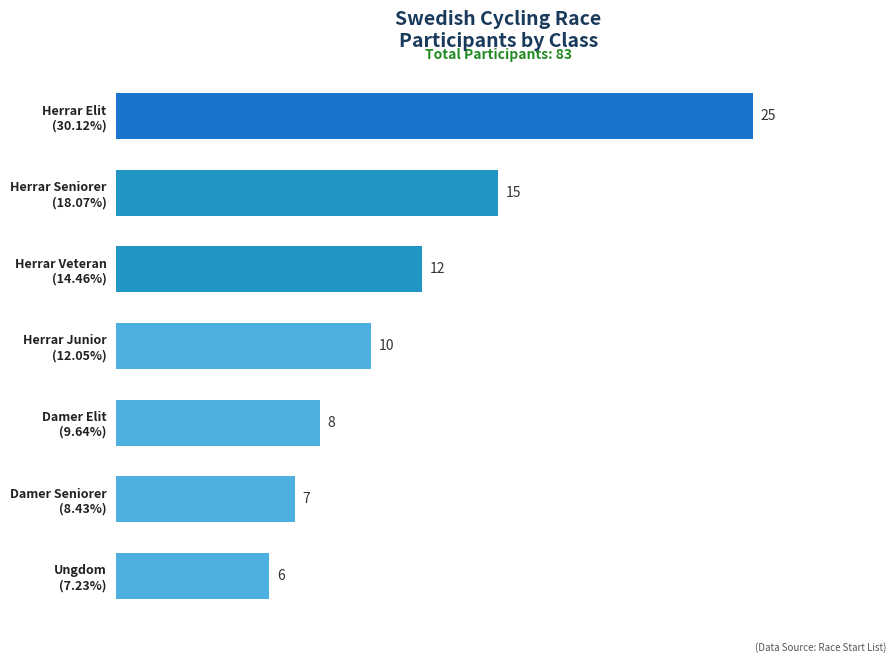

List the labels in order of value, smallest first.

Ungdom
(7.23%), Damer Seniorer
(8.43%), Damer Elit
(9.64%), Herrar Junior
(12.05%), Herrar Veteran
(14.46%), Herrar Seniorer
(18.07%), Herrar Elit
(30.12%)